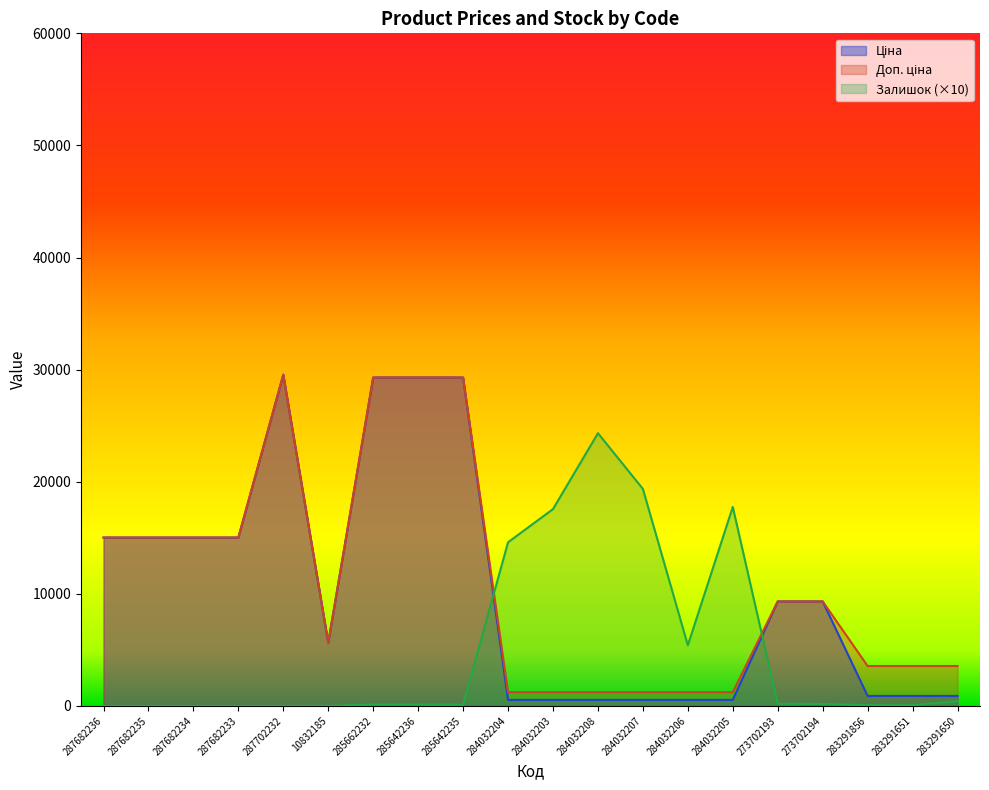

Where is the first local maximum for Залишок?

284032208